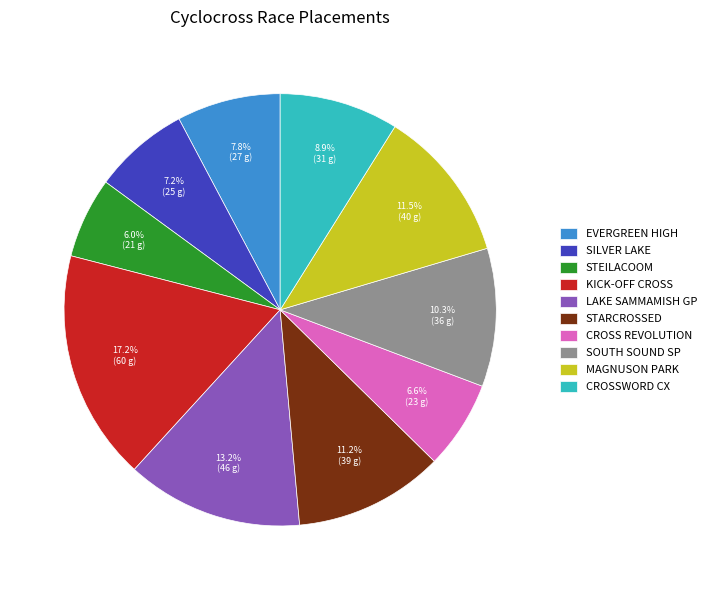

What is the ratio of the value at STARCROSSED to the value at EVERGREEN HIGH?

1.4